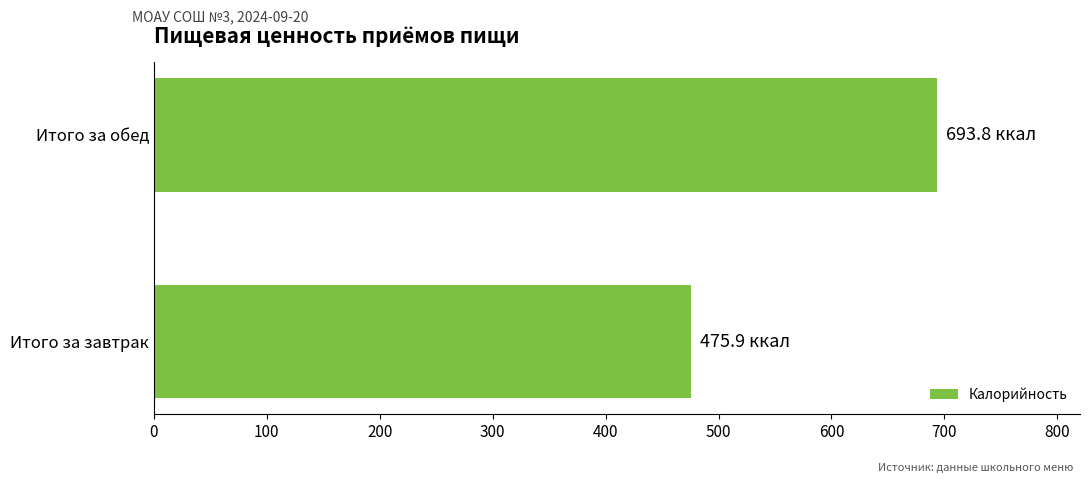

How many distinct data groups are displayed?

1